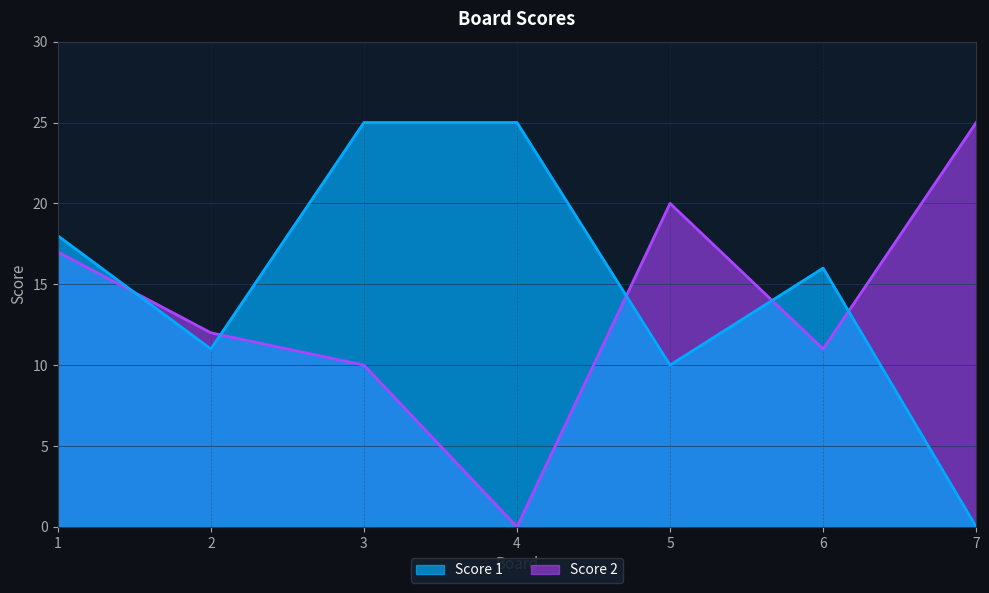

What is the maximum value for Score 1?

25